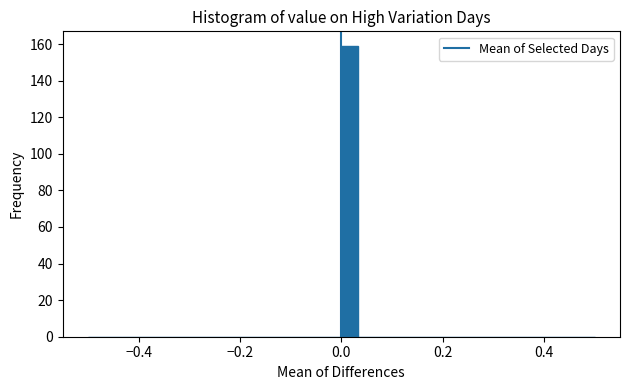

Read against the x-axis, roughly where is the centre of the tallest bar?

0.02